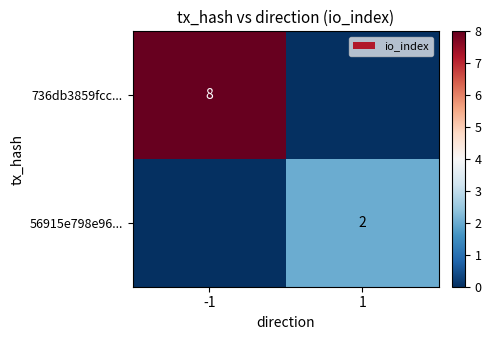

The value of 56915e798e96... at 1 is 1. True or false?

False